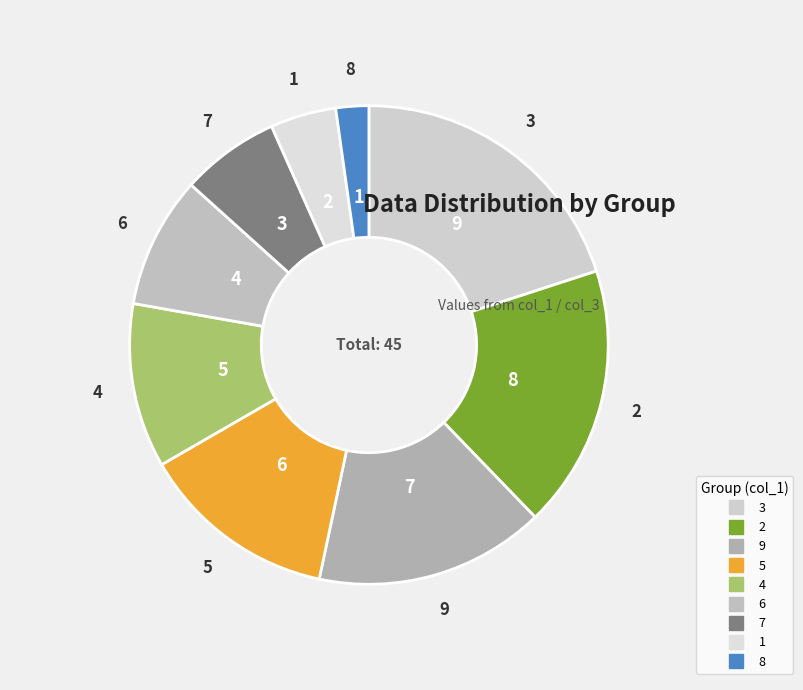

Is there any slice that represents more than half of the pie?

No